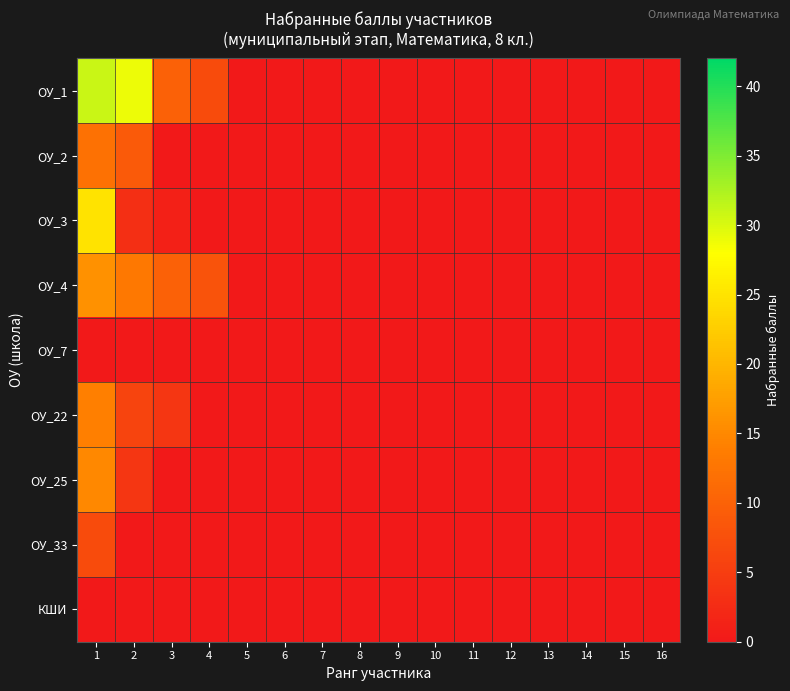

Reading left to right, list all the values displayed in this chart.

ОУ_1: 1=31	2=29	3=10	4=7	5=0	6=0	7=0	8=0	9=0	10=0	11=0	12=0	13=0	14=0	15=0	16=0
ОУ_2: 1=12	2=9	3=0	4=0	5=0	6=0	7=0	8=0	9=0	10=0	11=0	12=0	13=0	14=0	15=0	16=0
ОУ_3: 1=25	2=3	3=1	4=0	5=0	6=0	7=0	8=0	9=0	10=0	11=0	12=0	13=0	14=0	15=0	16=0
ОУ_4: 1=16	2=13	3=10	4=8	5=0	6=0	7=0	8=0	9=0	10=0	11=0	12=0	13=0	14=0	15=0	16=0
ОУ_7: 1=0	2=0	3=0	4=0	5=0	6=0	7=0	8=0	9=0	10=0	11=0	12=0	13=0	14=0	15=0	16=0
ОУ_22: 1=14	2=6	3=4	4=0	5=0	6=0	7=0	8=0	9=0	10=0	11=0	12=0	13=0	14=0	15=0	16=0
ОУ_25: 1=15	2=4	3=0	4=0	5=0	6=0	7=0	8=0	9=0	10=0	11=0	12=0	13=0	14=0	15=0	16=0
ОУ_33: 1=7	2=0	3=0	4=0	5=0	6=0	7=0	8=0	9=0	10=0	11=0	12=0	13=0	14=0	15=0	16=0
КШИ: 1=0	2=0	3=0	4=0	5=0	6=0	7=0	8=0	9=0	10=0	11=0	12=0	13=0	14=0	15=0	16=0